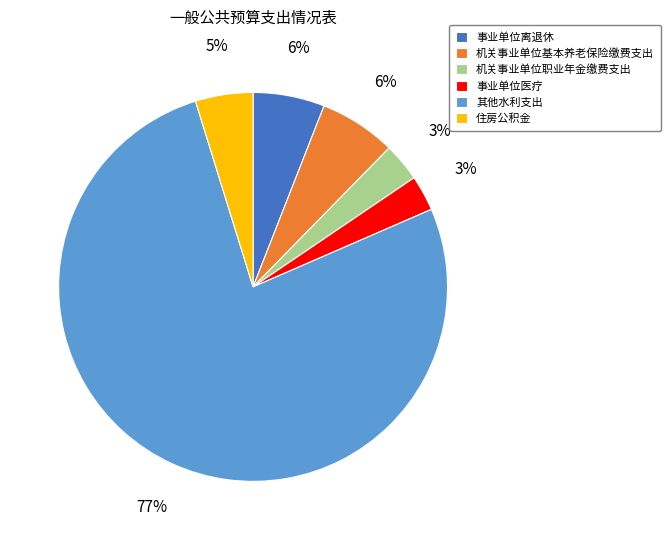

Which category has the biggest portion of the pie?

其他水利支出